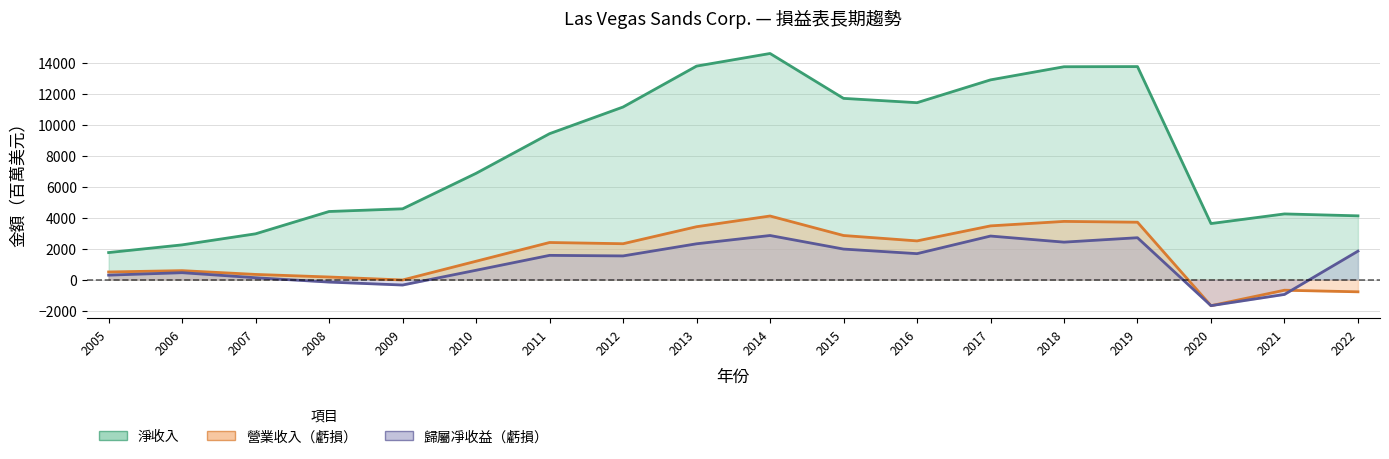

What is the sum of all 淨收入 values?

147035